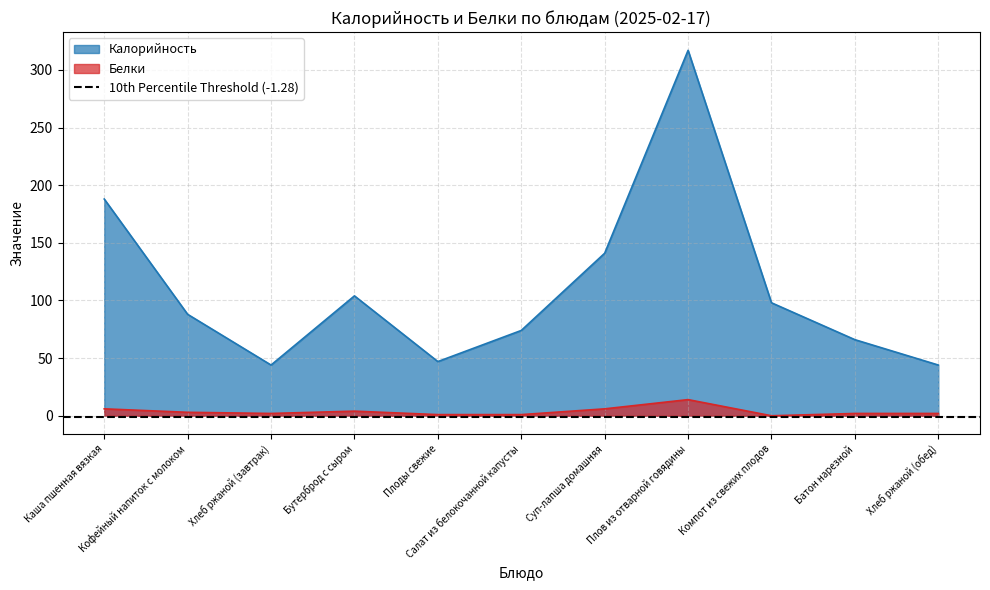

Which series has the largest range (max minus min)?

Калорийность